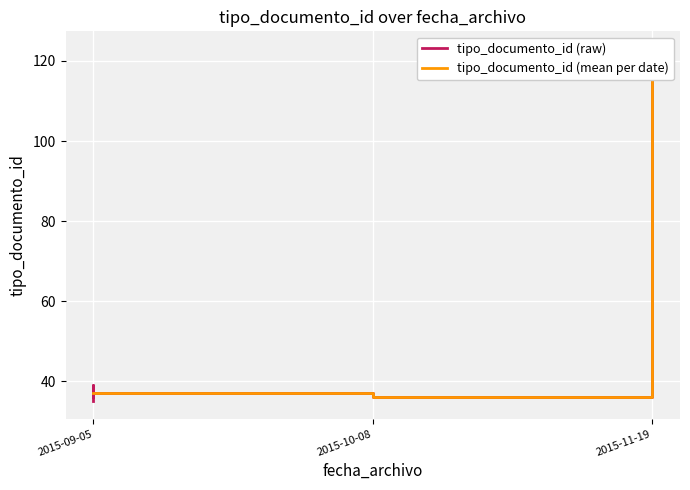

How many categories are shown in the chart?

7